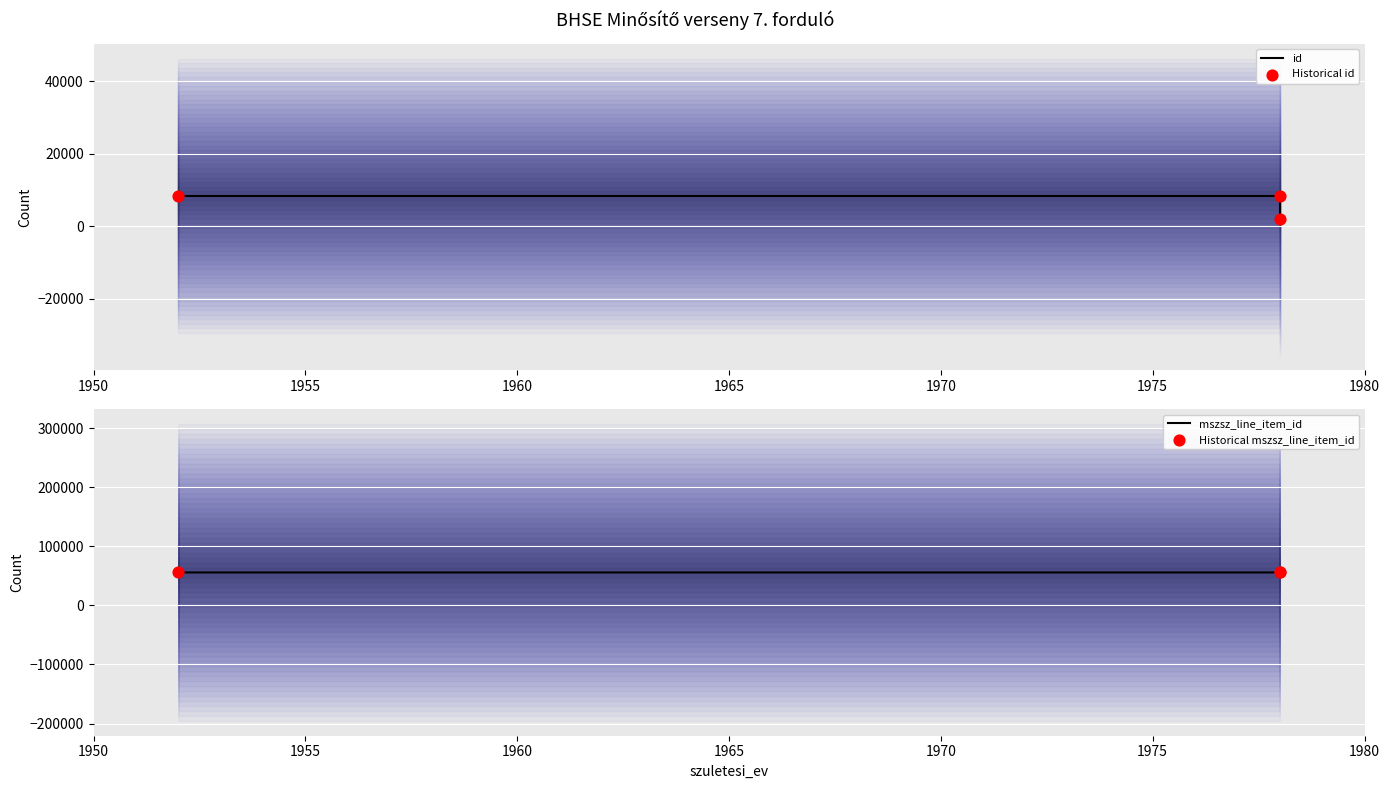

Which series has the largest Y range (max minus min)?

id